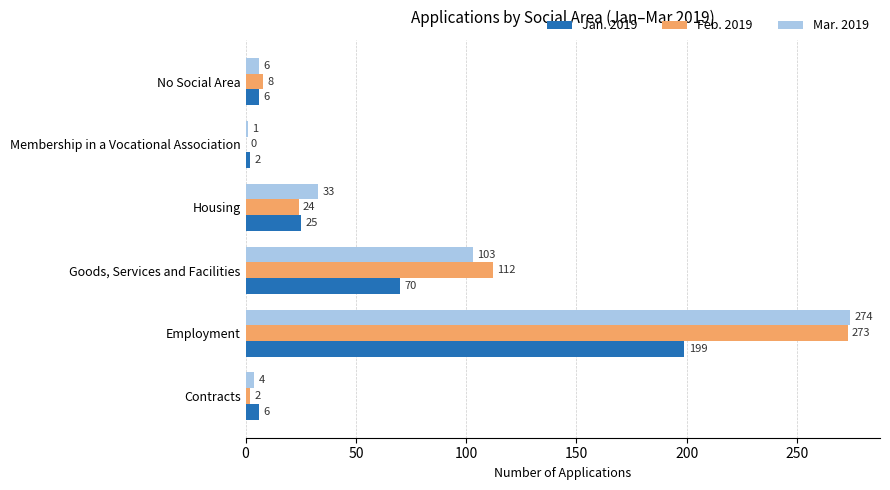

Between Goods, Services and Facilities and Membership in a Vocational Association, which series saw the biggest shift?

Feb. 2019